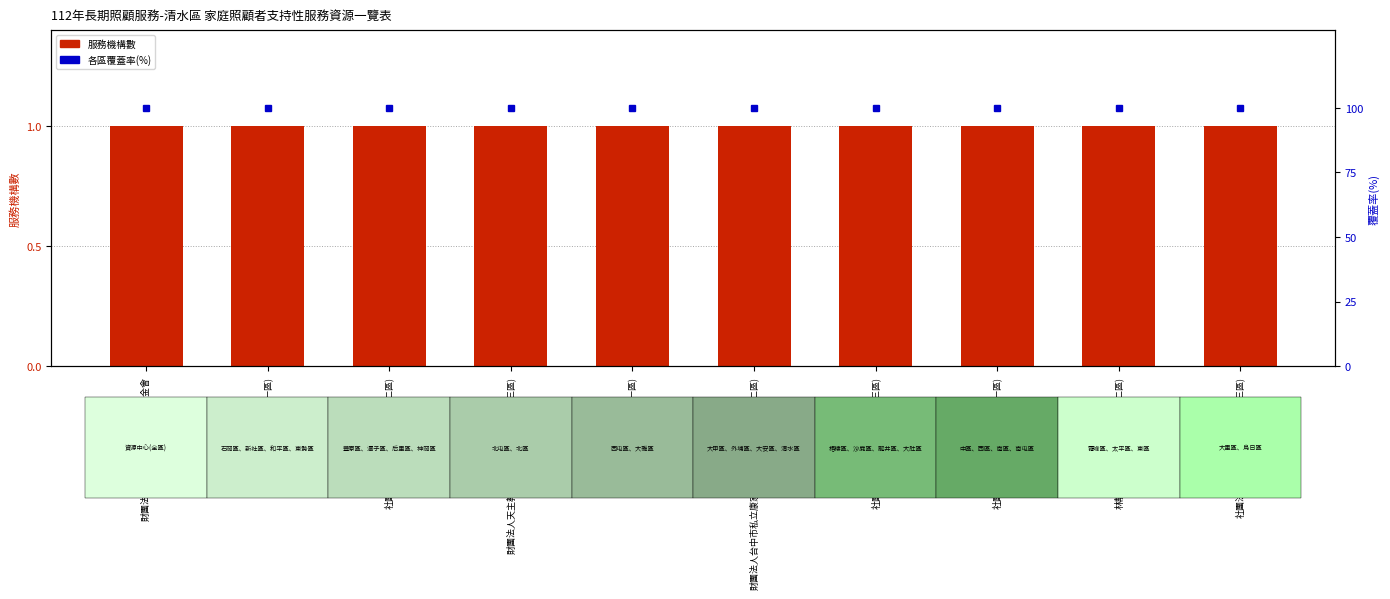

What is the average value of the 各區覆蓋率(%) series?

100